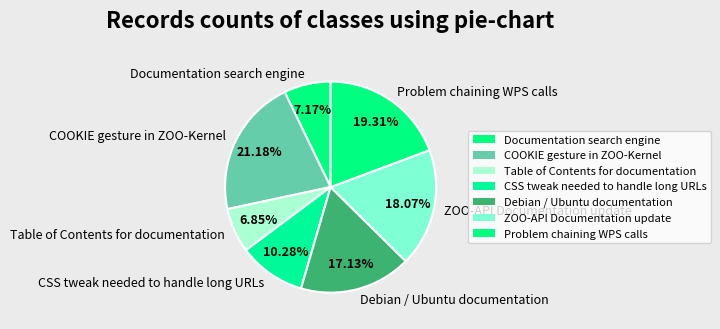

To the nearest percent, what portion does Documentation search engine represent?

7%